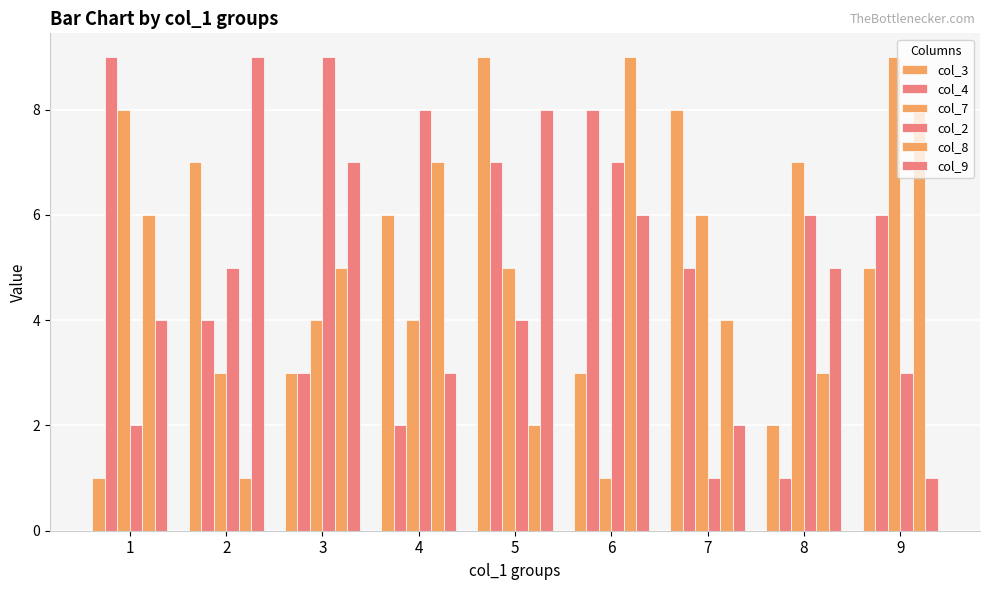

How many series are shown in this chart?

6